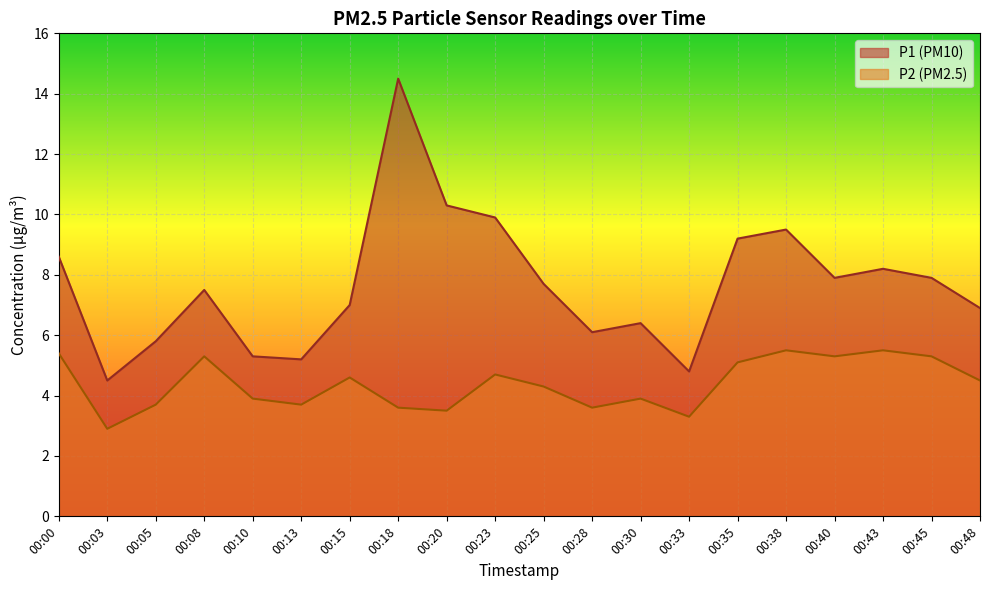

How many lines are shown in the chart?

2